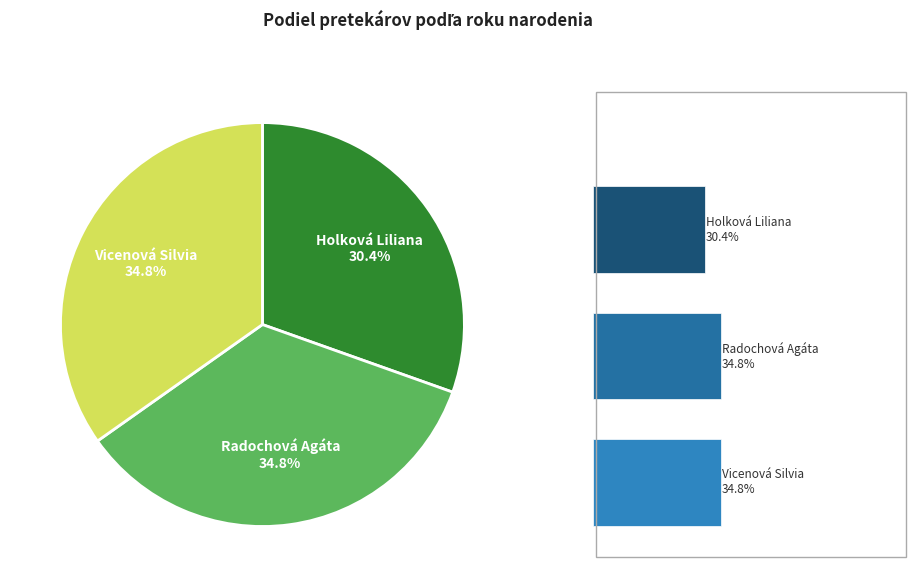

How many slices are in this pie chart?

3